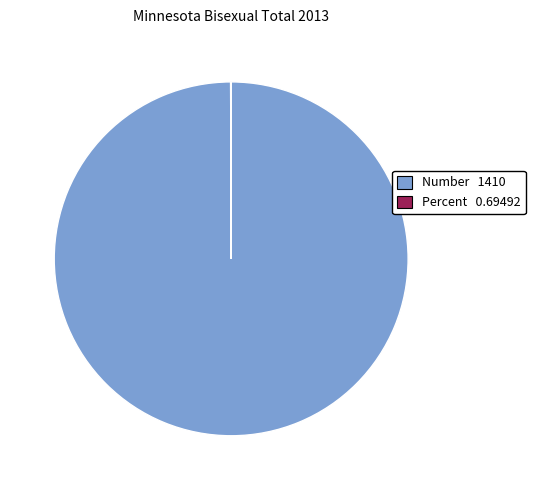

Which slice is the largest?

Number